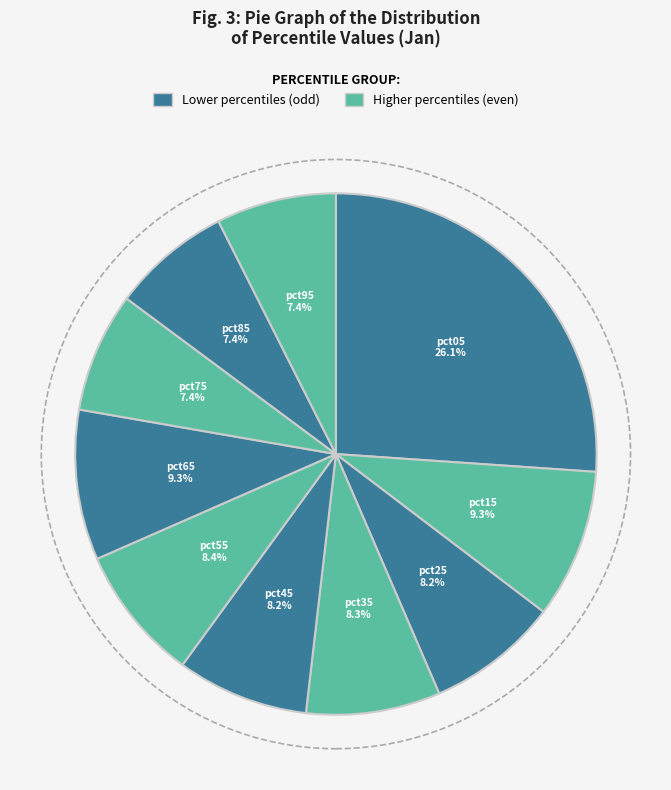

To the nearest percent, what is the combined percentage of pct55 and pct45?

17%